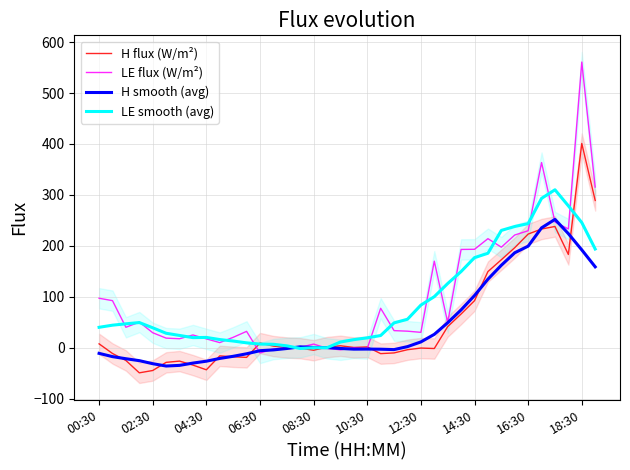

Which series ends up on top after the final intersection of H flux (W/m²) and LE flux (W/m²)?

LE flux (W/m²)